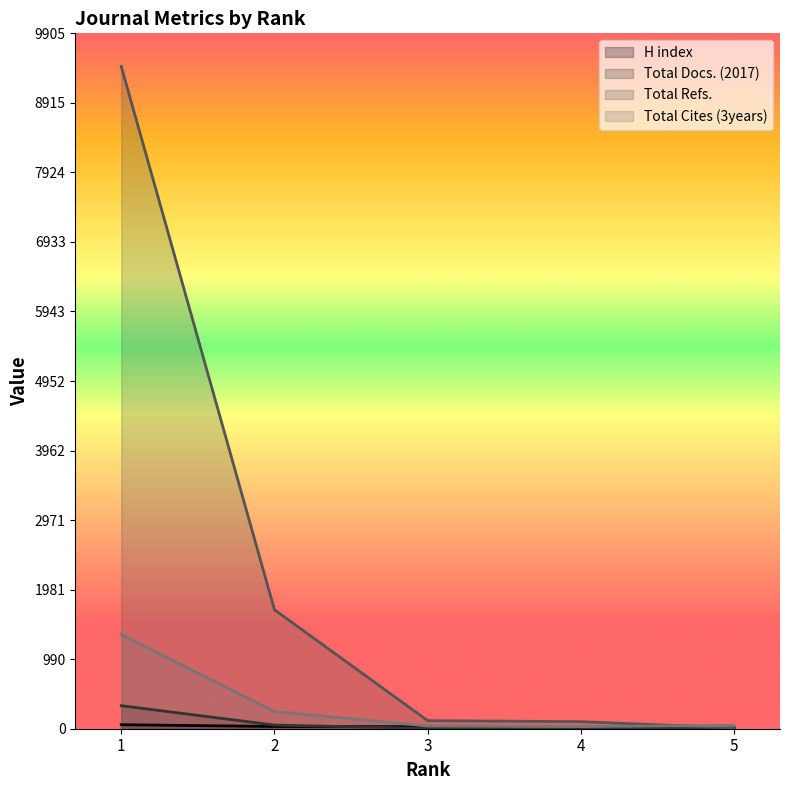

True or false: Total Cites (3years) and H index intersect in this chart.

False